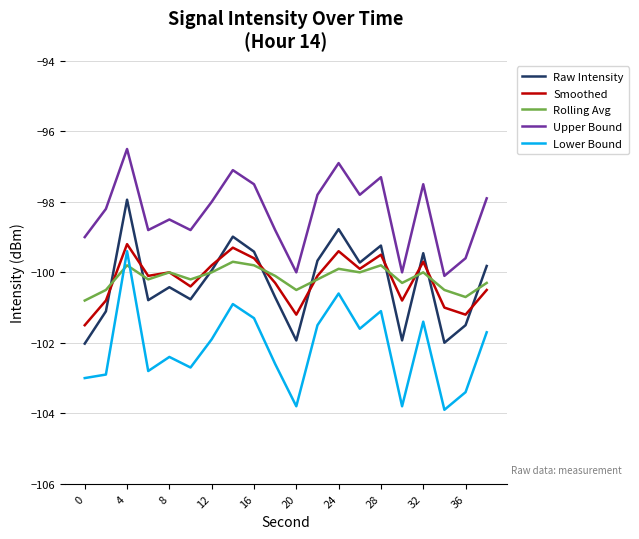

Which series has the largest range (max minus min)?

Lower Bound